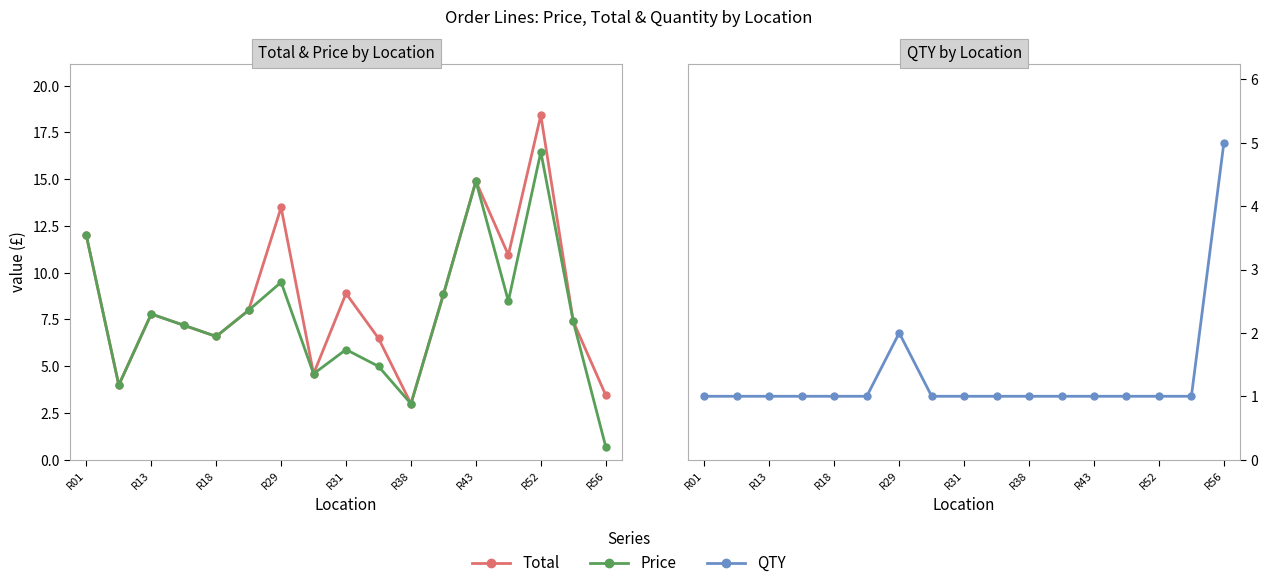

True or false: Total has a value of 12.2 at R13.

False